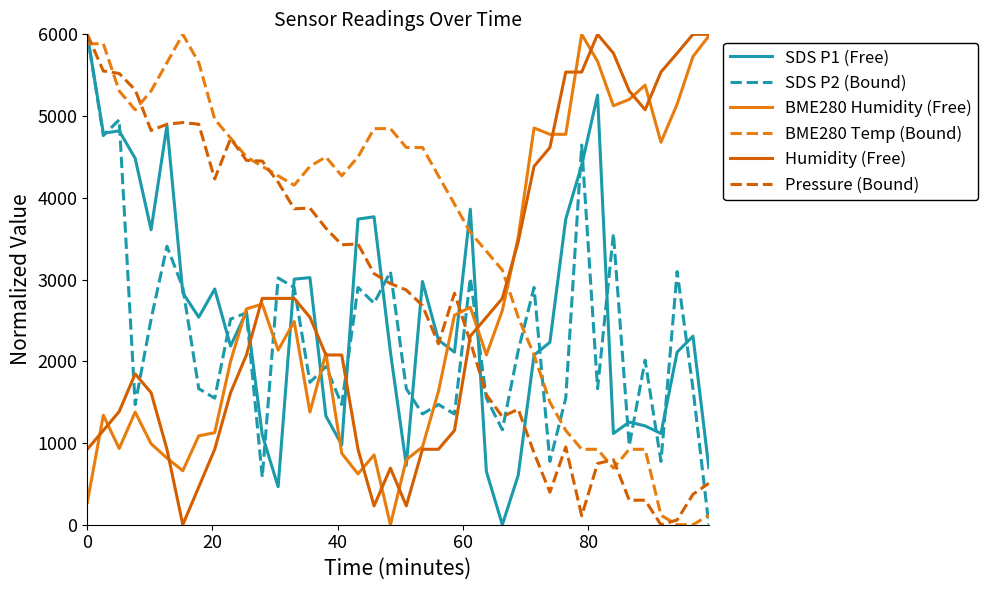

How many lines are shown in the chart?

6